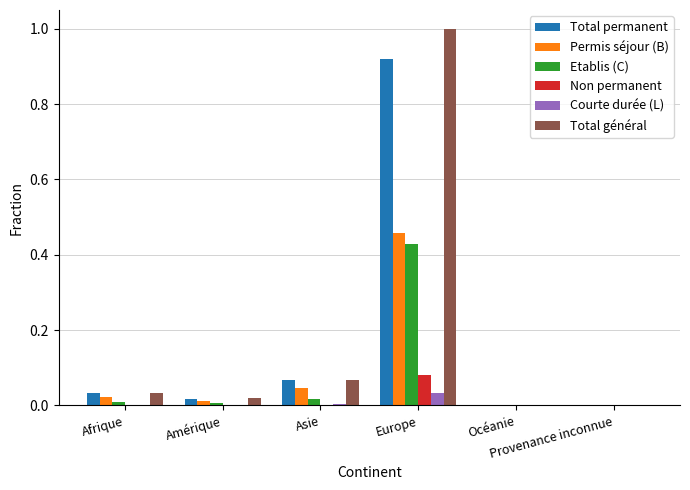

What is the sum of all Total général values?

1.1